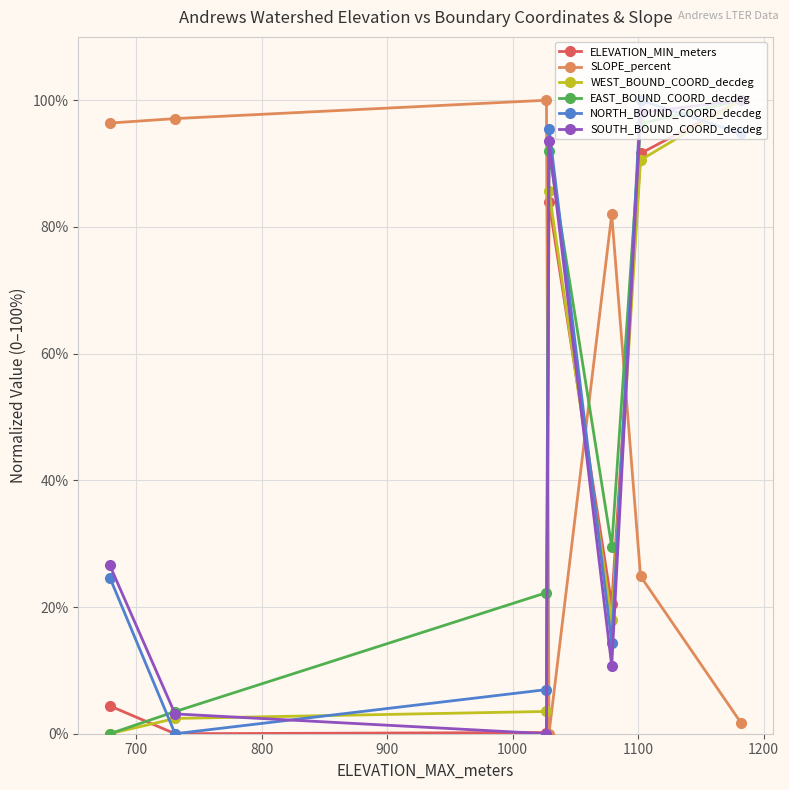

Which series has the largest total across all categories?

SLOPE_percent